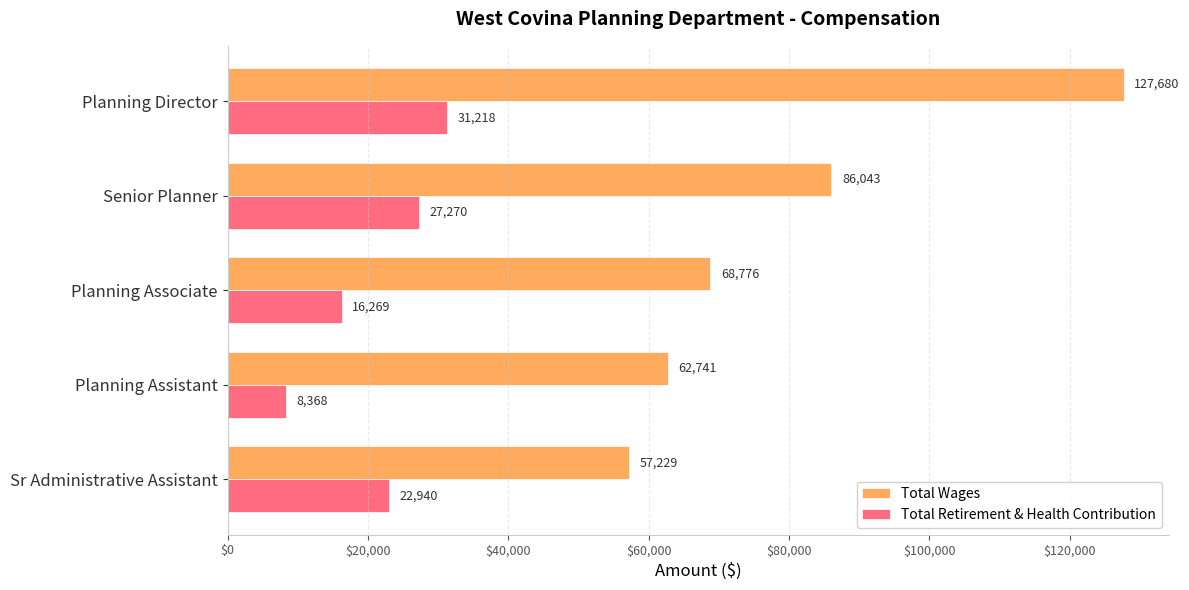

What is the minimum value shown in the chart?

8368